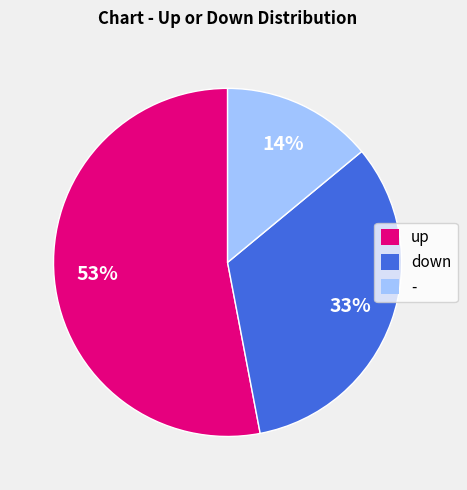

Is there any slice that represents more than half of the pie?

Yes